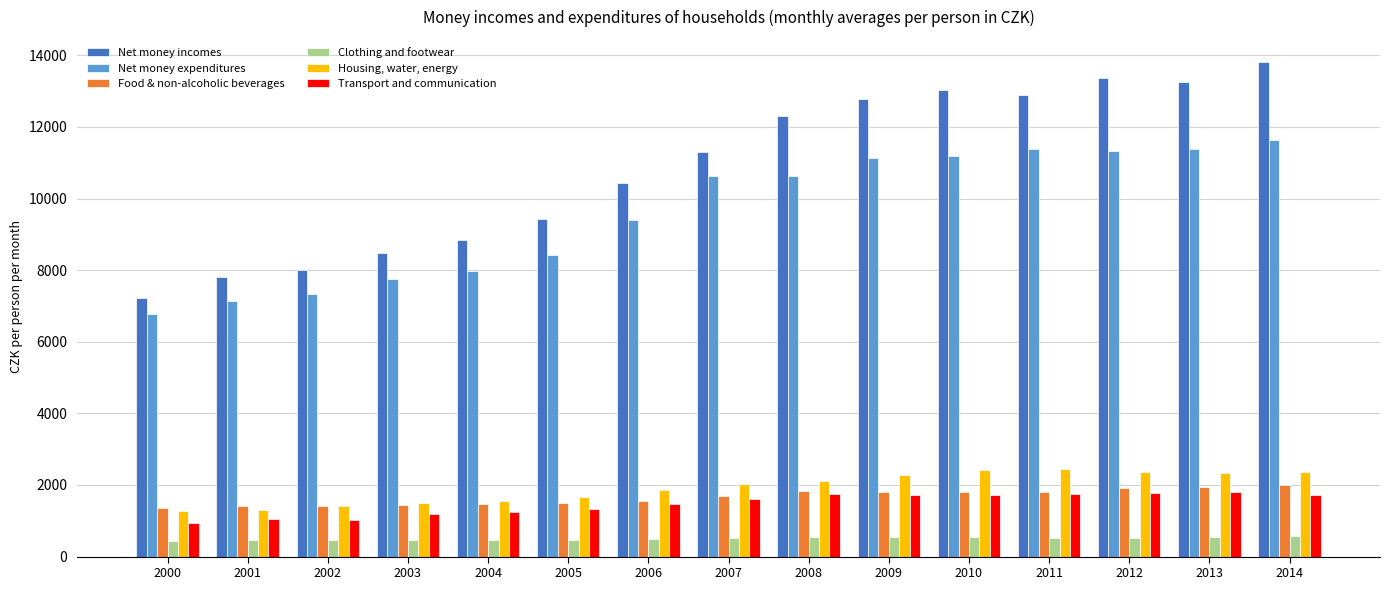

Which label corresponds to the largest value in the chart?

2014